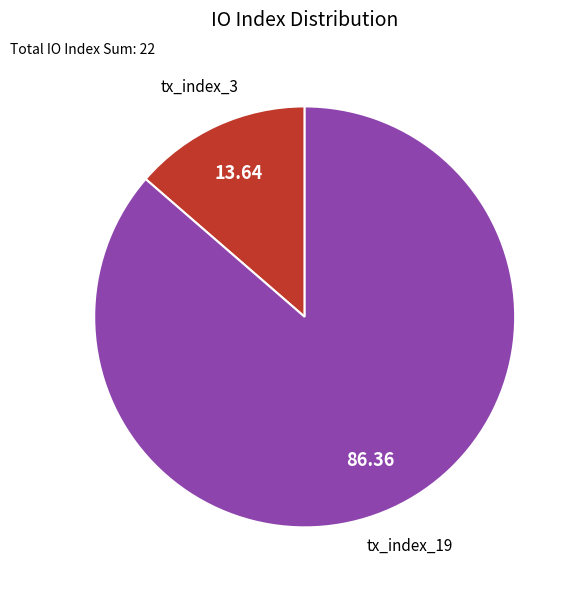

Is there any slice that represents more than half of the pie?

Yes